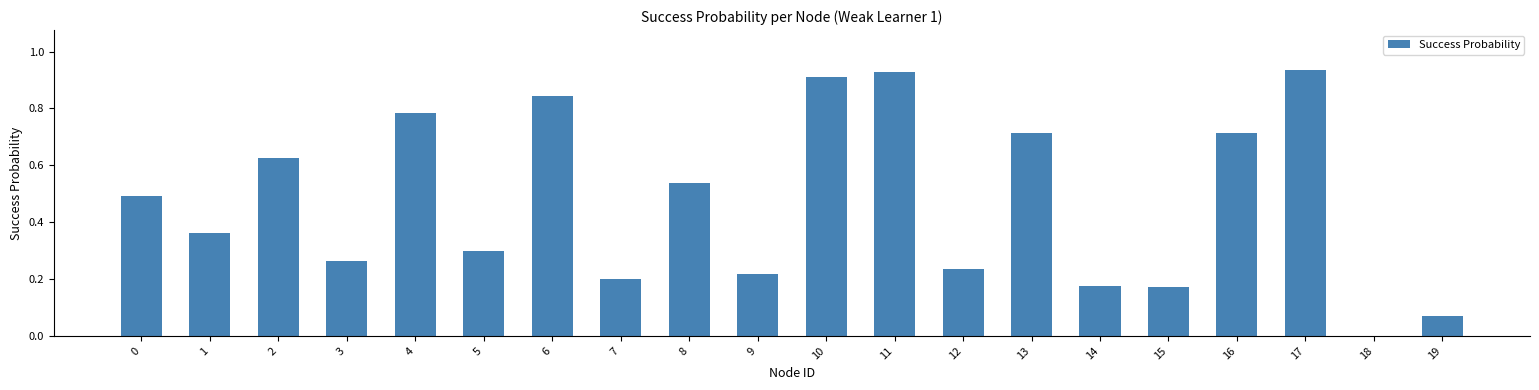

Count the number of categories in the chart.

20